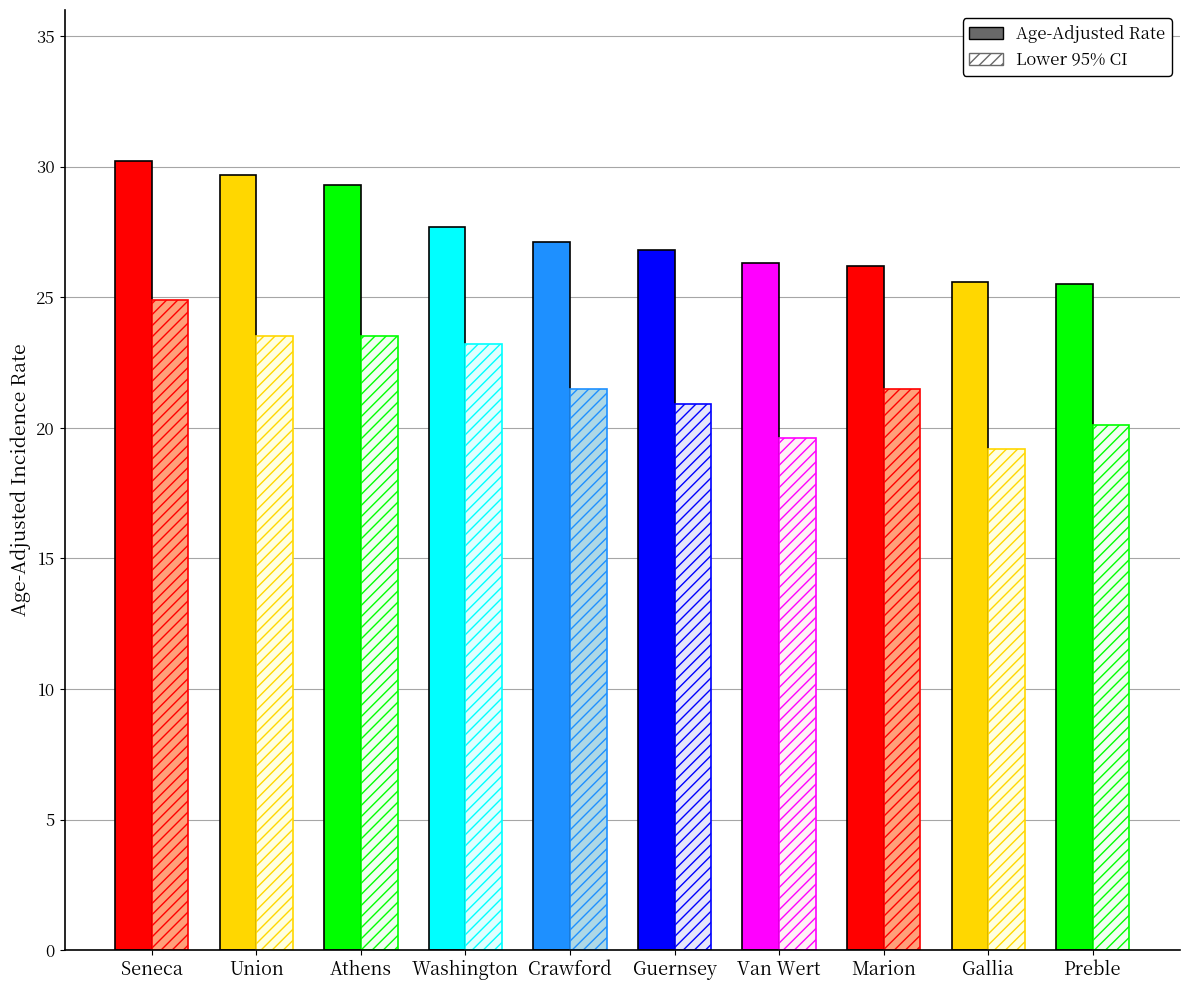

Which label corresponds to the largest value in the chart?

Seneca